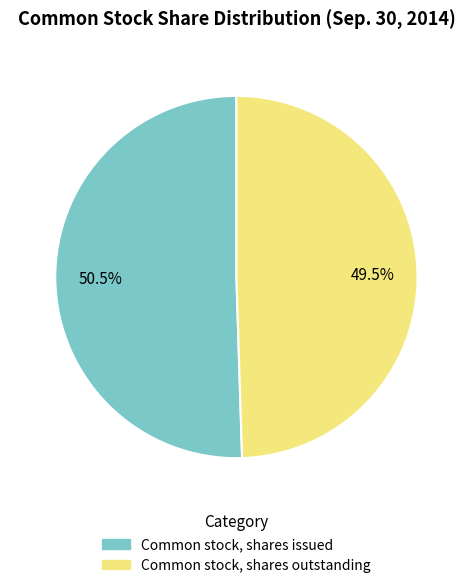

Combined, what portion of the pie is Common stock, shares outstanding and Common stock, shares issued?

100.0%